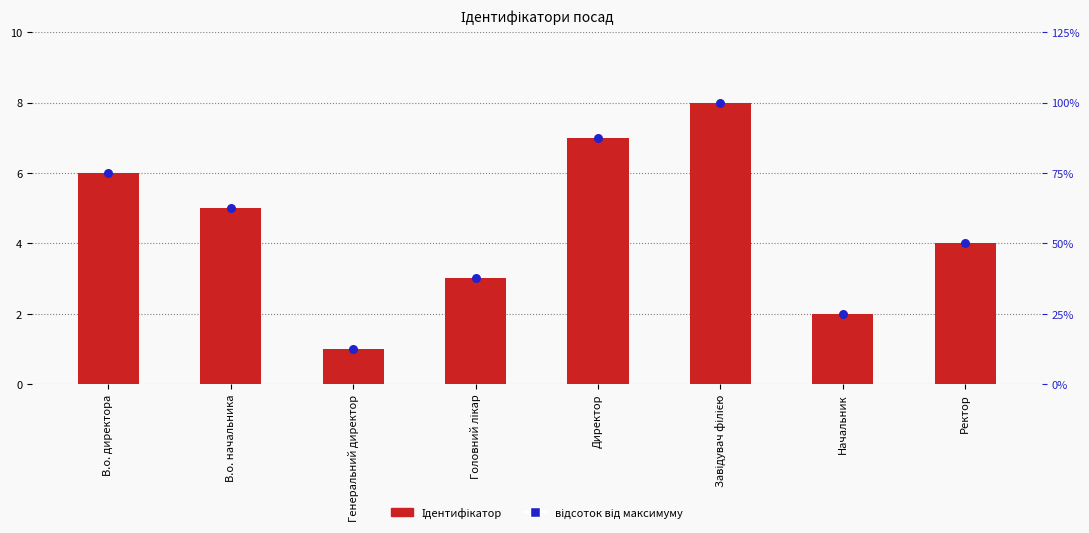

Which series reaches the maximum Y coordinate?

Ідентифікатор